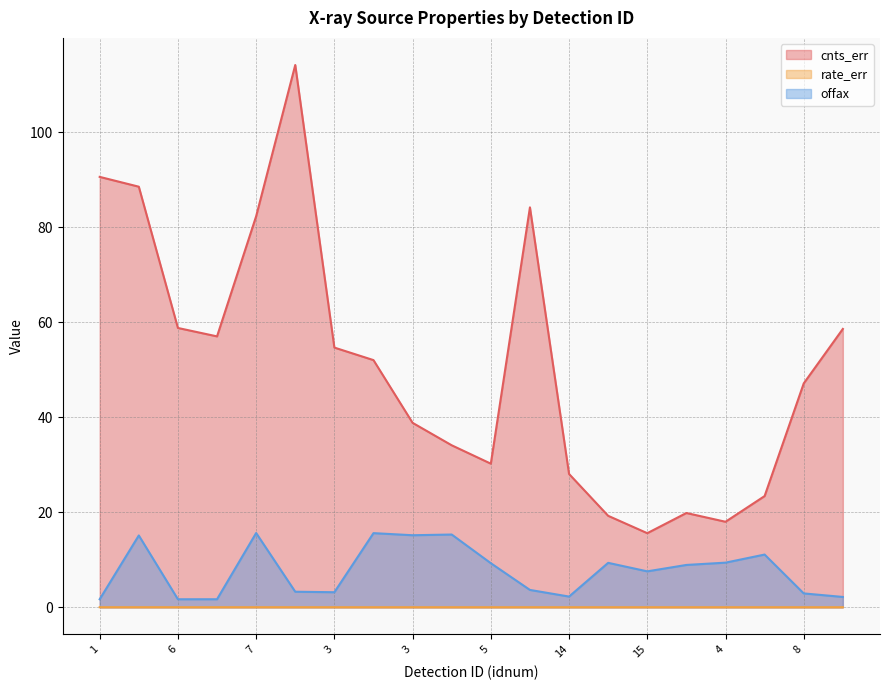

Does the chart display data point markers on the line(s)?

No